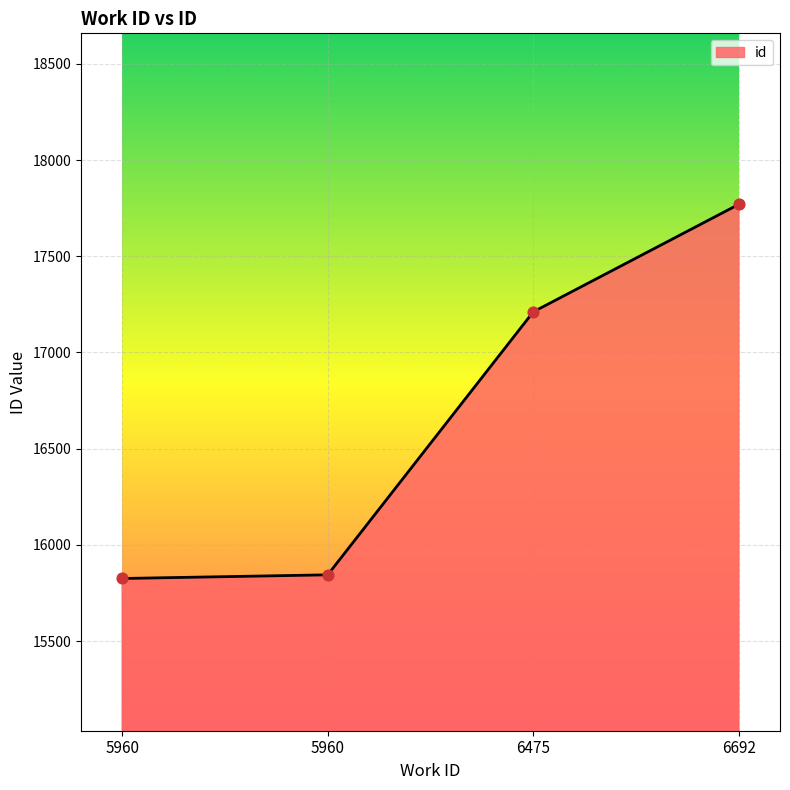

Which has a higher value, 6692 or 5960?

6692